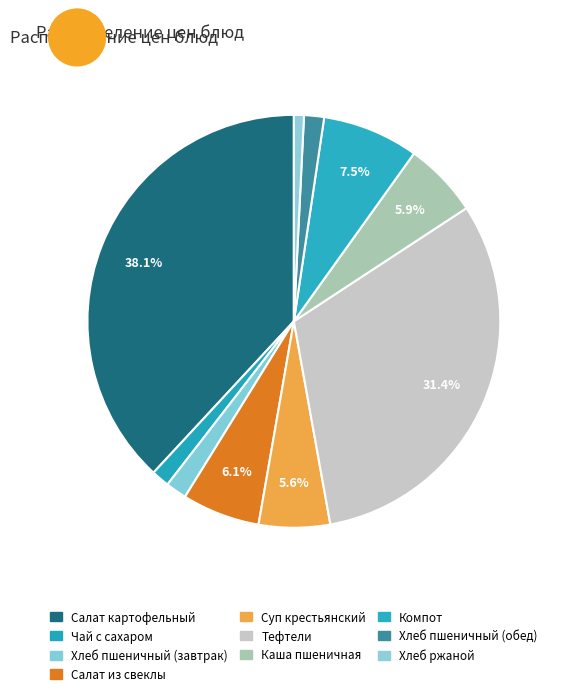

How many slices are in this pie chart?

10